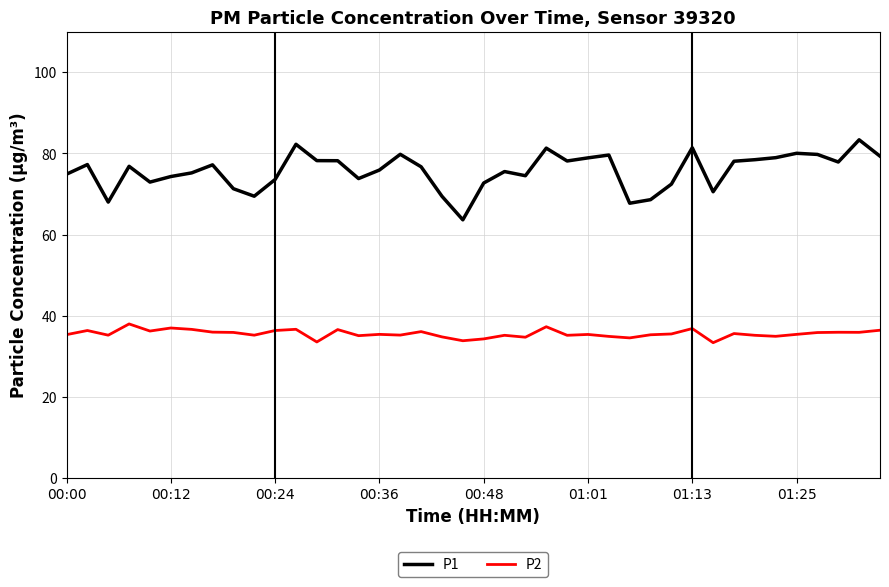

Which series has the largest range (max minus min)?

P1